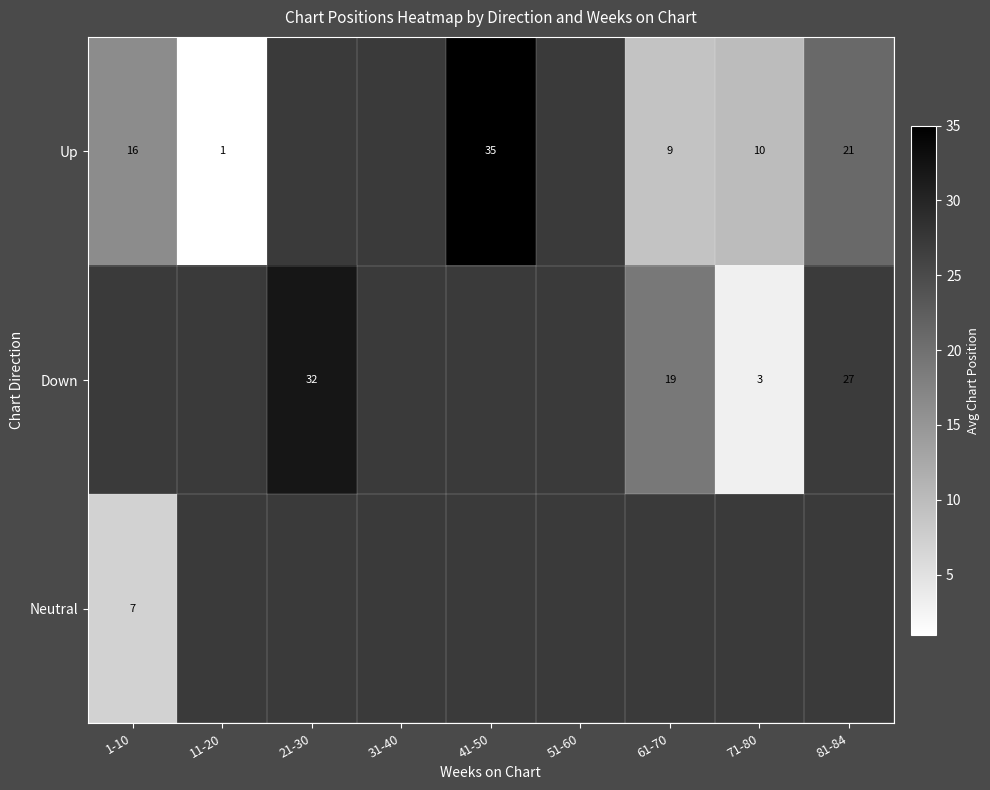

What is the spread (max minus min) of values at 1-10?

9.3